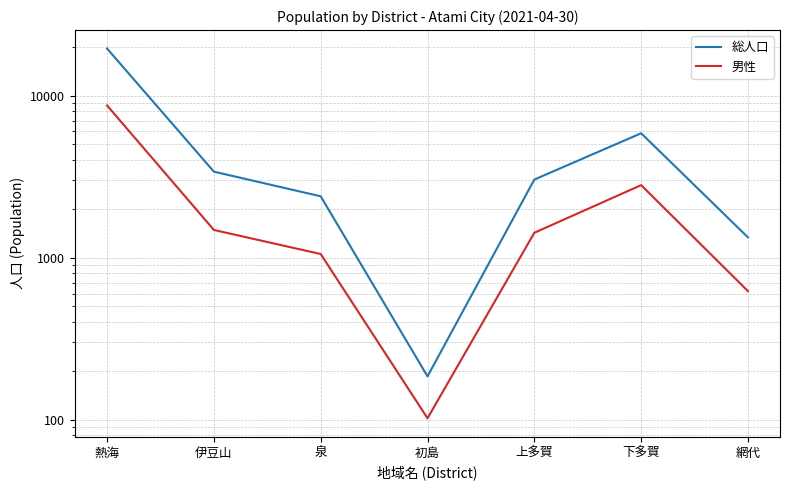

Rank the series at 下多賀 from lowest to highest value.

男性, 総人口